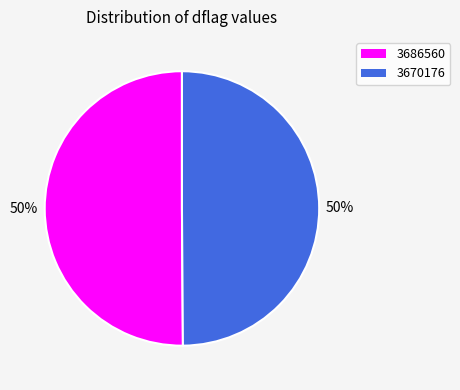

To the nearest percent, what is the average slice percentage?

50%